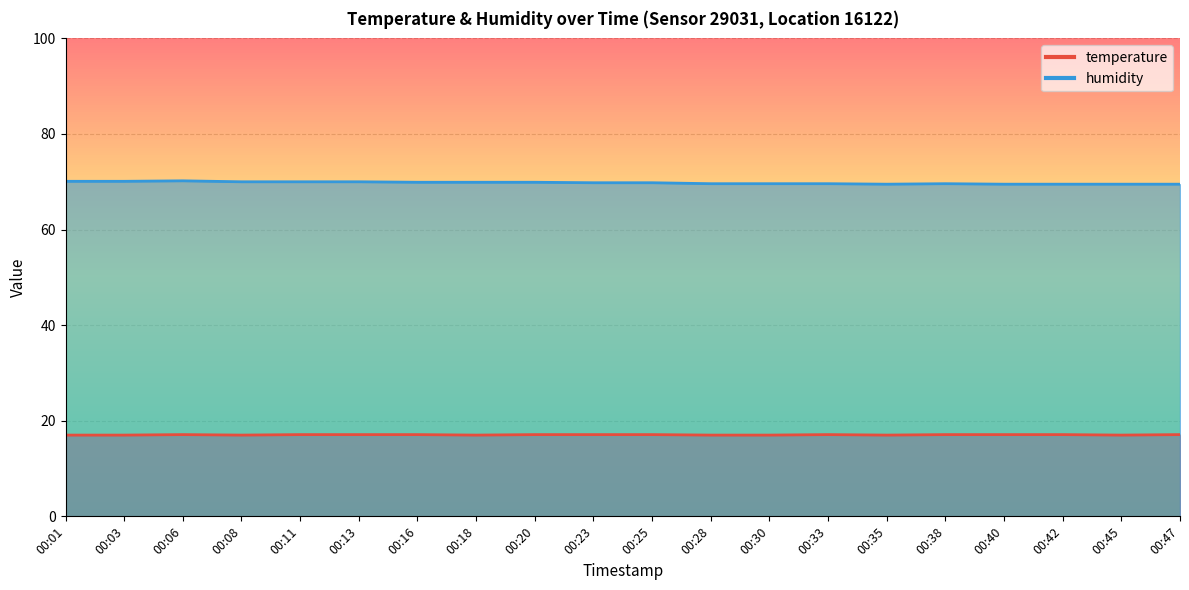

Rank the series by their maximum value, from highest to lowest.

humidity, temperature